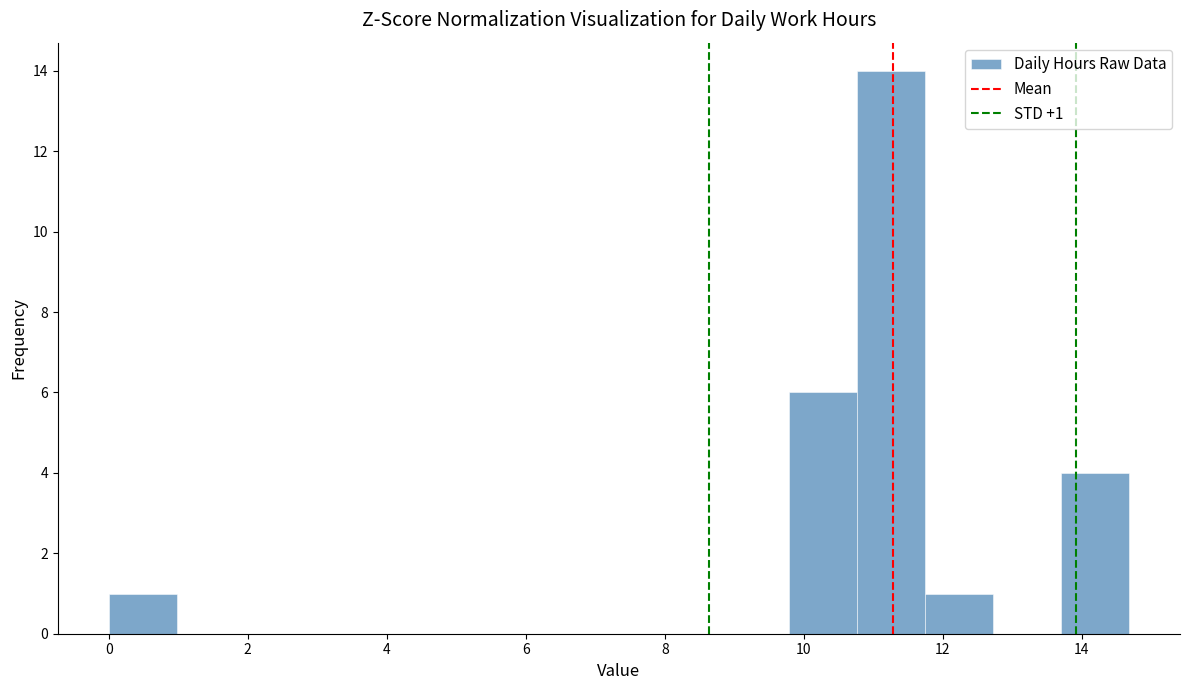

Over which range of the x-axis is the bar tallest?

10.8 to 11.8